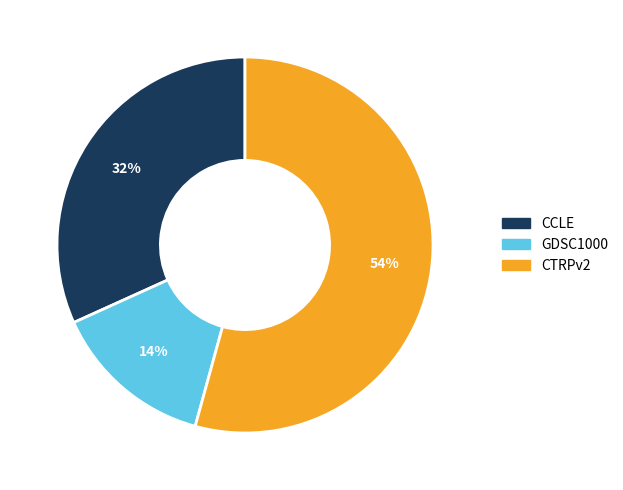

Which slice is the largest?

CTRPv2